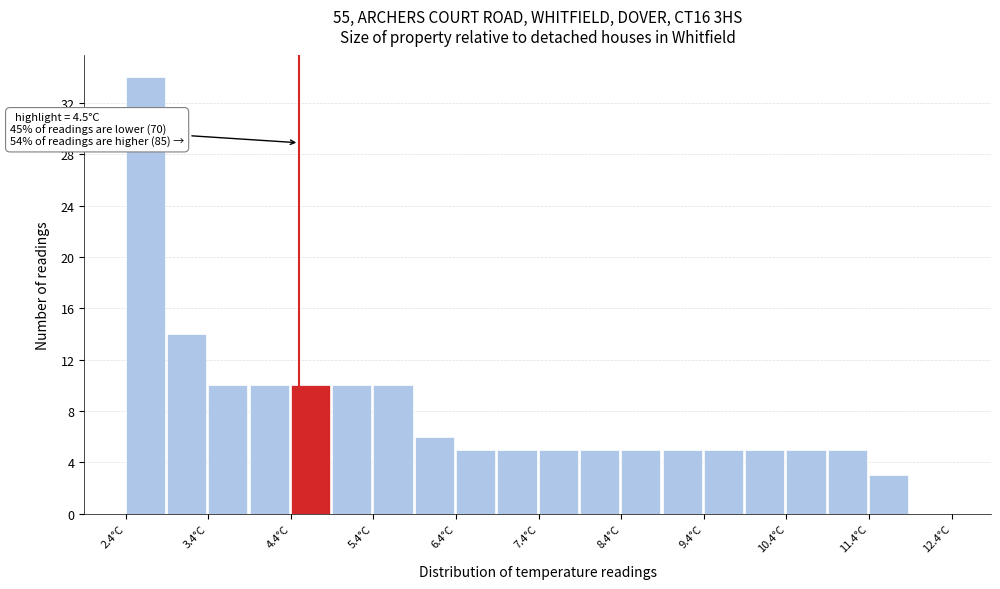

Which range on the x-axis has the tallest bar?

2.4 to 2.9